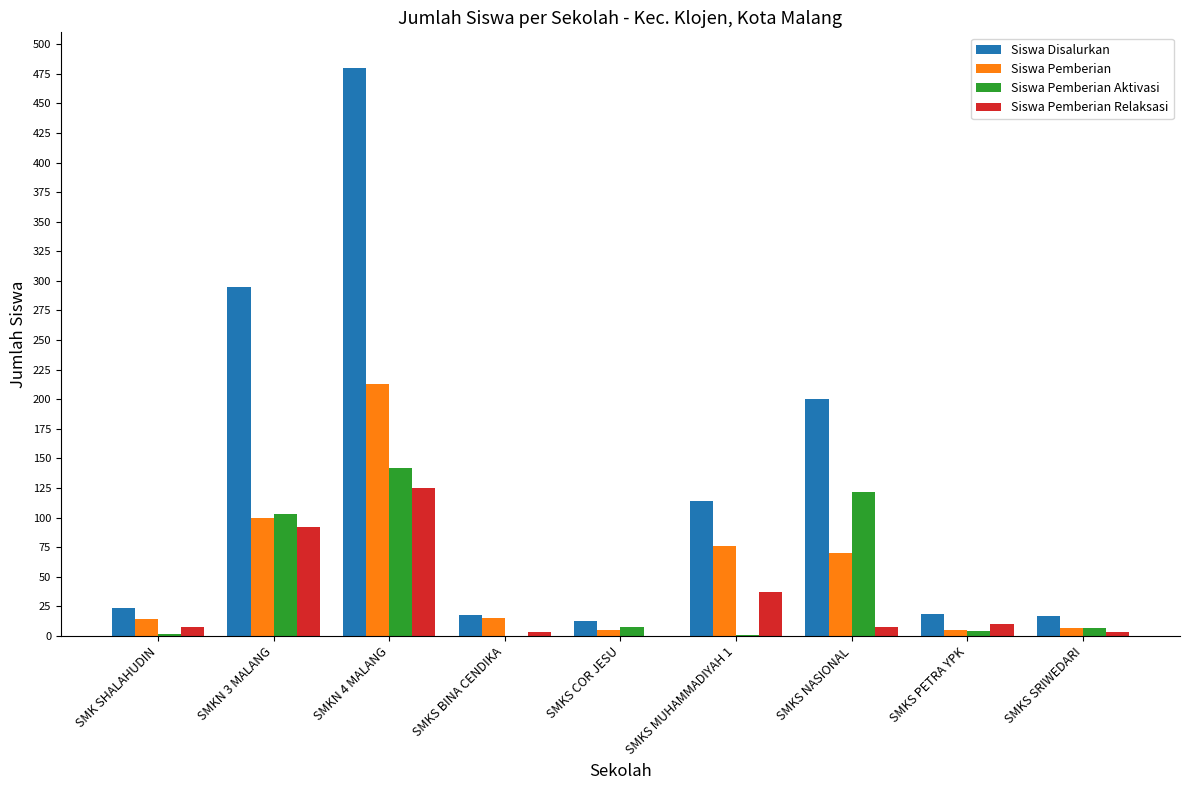

Is the value of Siswa Disalurkan at SMKS SRIWEDARI greater than the value of Siswa Pemberian Aktivasi at SMKS BINA CENDIKA?

Yes